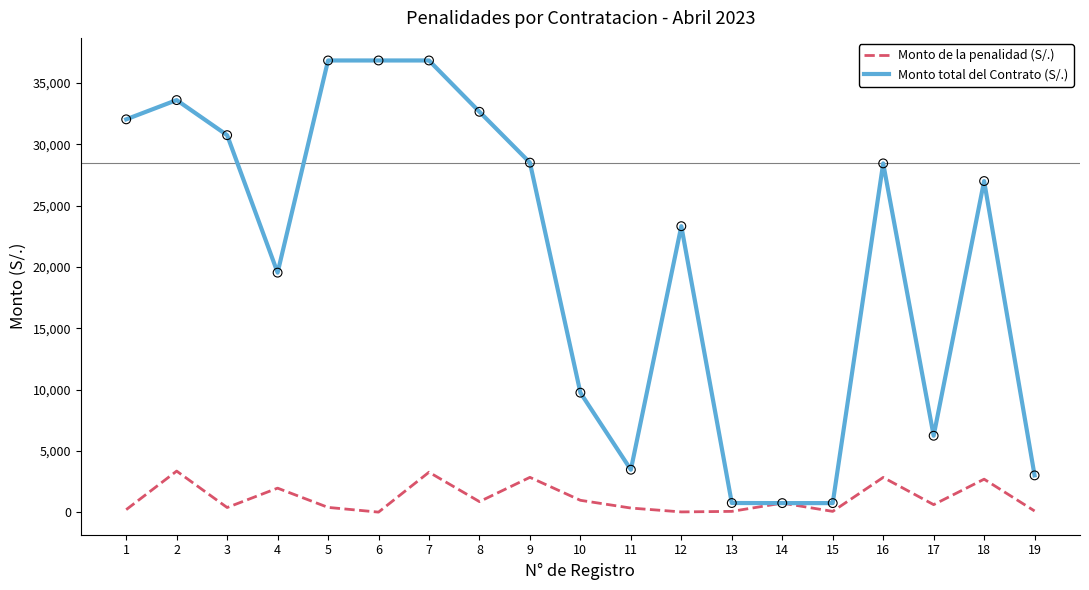

What are all the series names shown in the legend?

Monto de la penalidad (S/.), Monto total del Contrato (S/.)